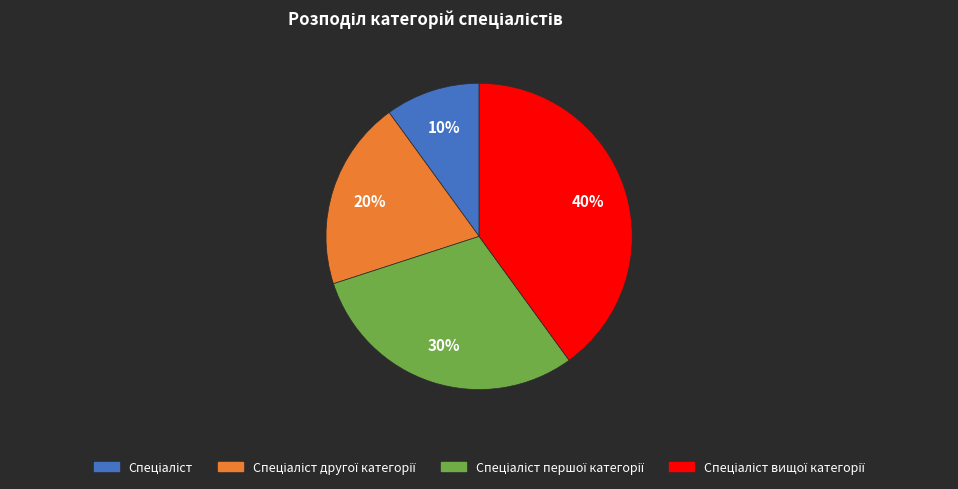

Does any single category account for the majority?

No